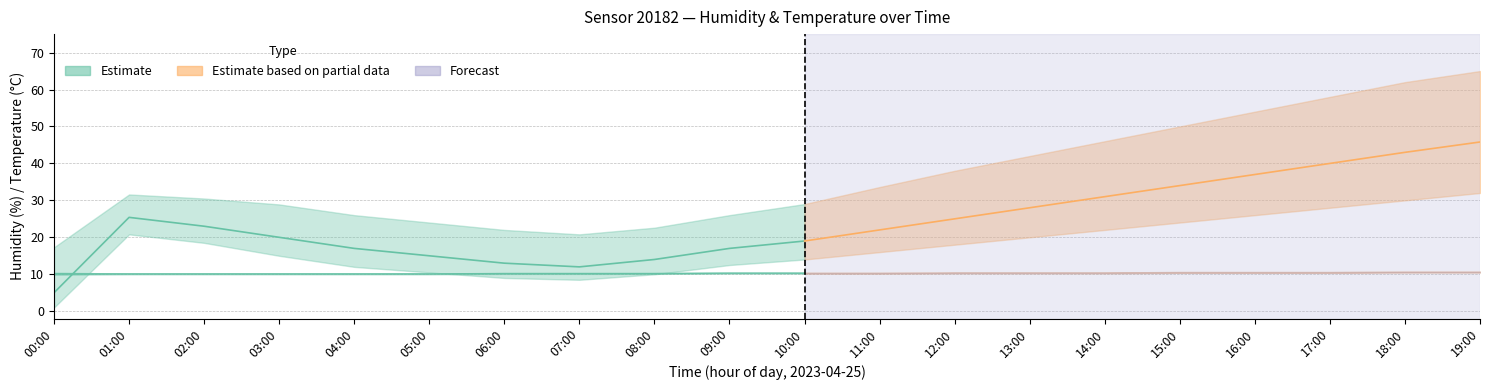

List the labels in order of temperature_mid value, largest first.

18:00, 19:00, 15:00, 16:00, 17:00, 12:00, 13:00, 14:00, 09:00, 10:00, 11:00, 06:00, 07:00, 08:00, 00:00, 01:00, 02:00, 03:00, 04:00, 05:00